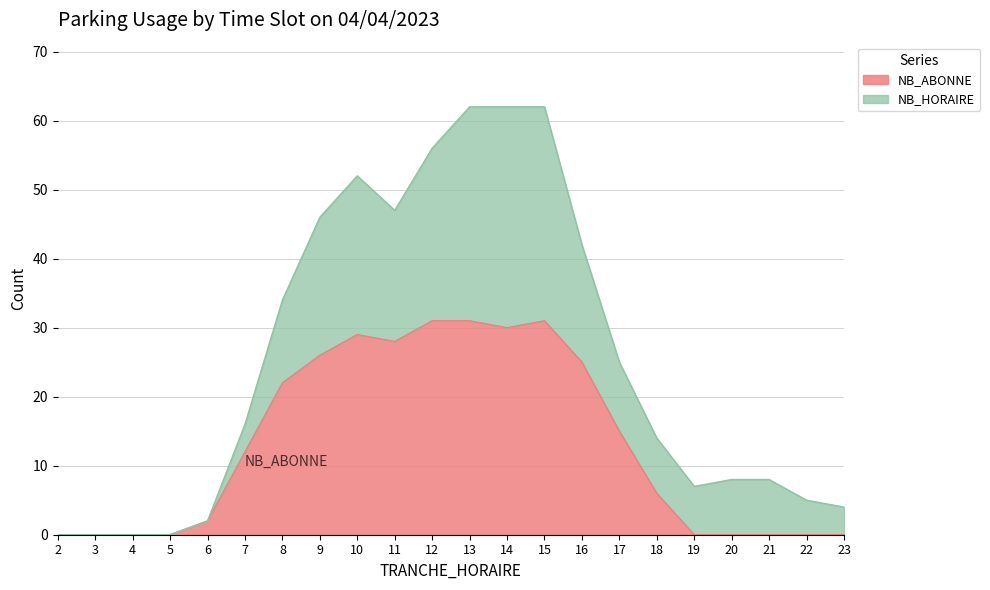

How many points are higher than both their immediate neighbors (excluding endpoints)?

2